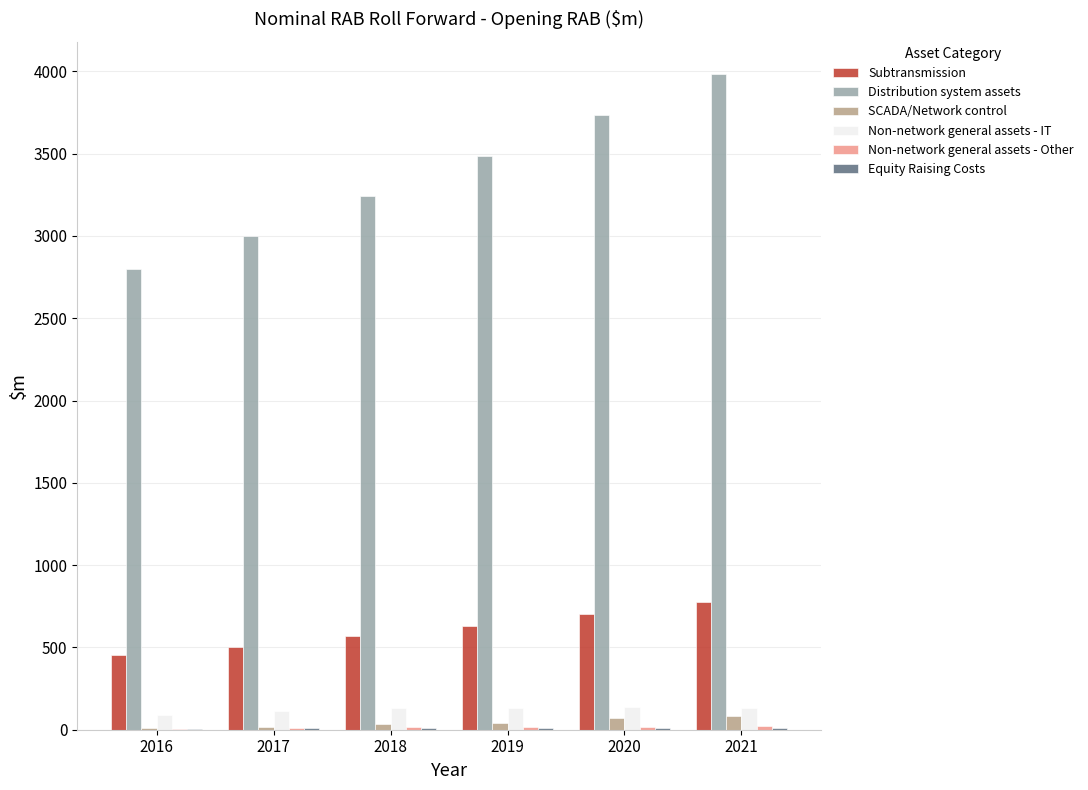

Which series has the largest range (max minus min)?

Distribution system assets